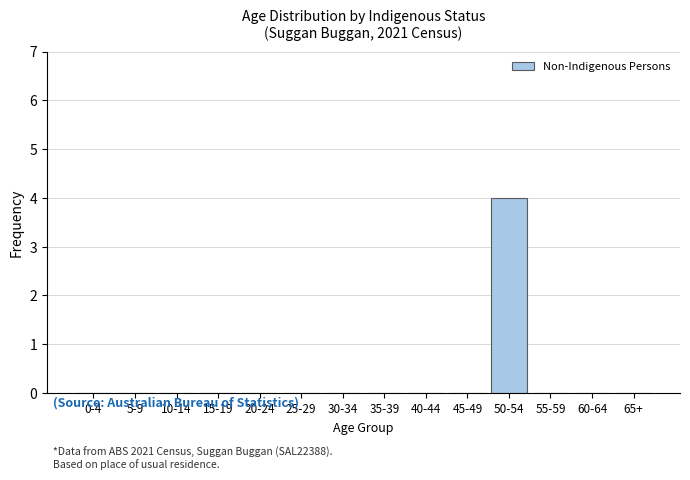

Reading right to left, extract all data points from this chart.

65+=0	60-64=0	55-59=0	50-54=4	45-49=0	40-44=0	35-39=0	30-34=0	25-29=0	20-24=0	15-19=0	10-14=0	5-9=0	0-4=0